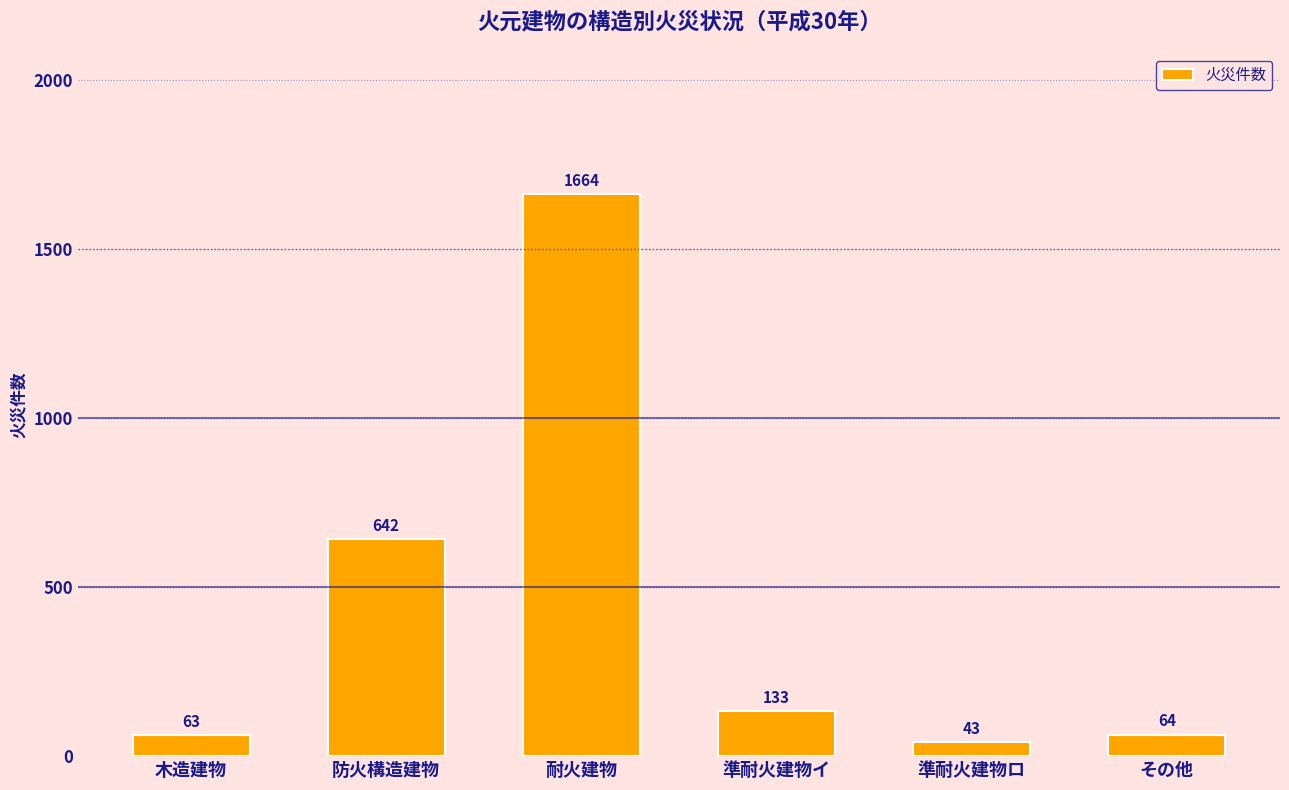

Does the chart contain stacked bars?

No